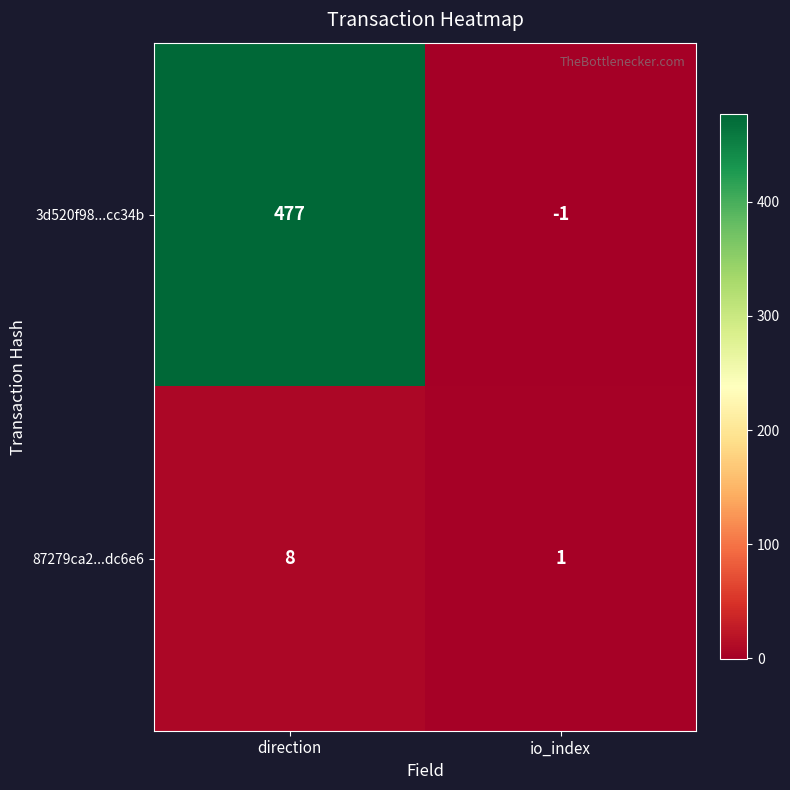

At which label does 3d520f98...cc34b reach its minimum?

io_index